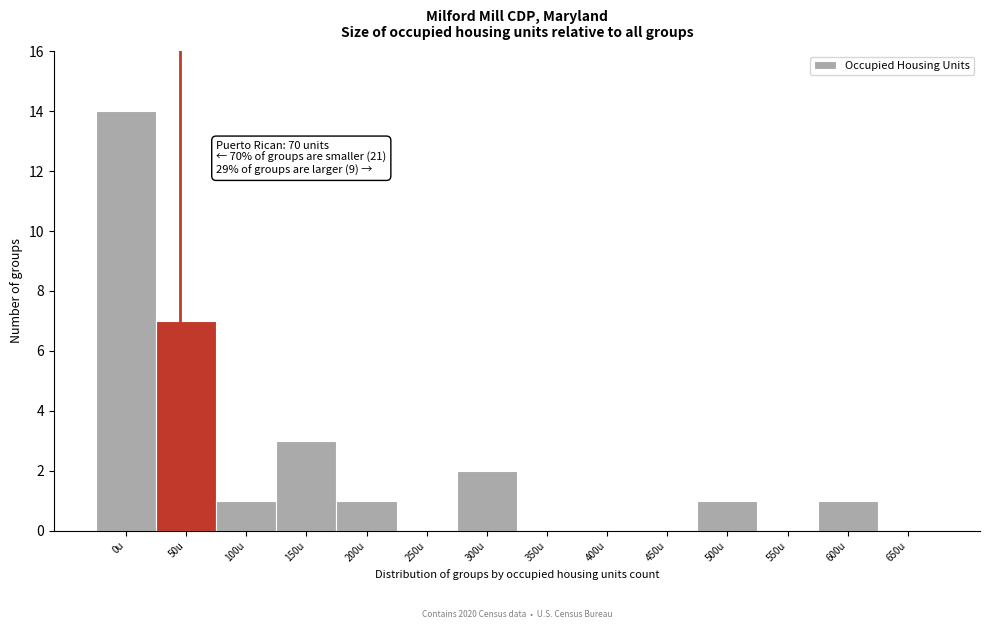

Reading right to left, list all the values displayed in this chart.

650u=0	600u=1	550u=0	500u=1	450u=0	400u=0	350u=0	300u=2	250u=0	200u=1	150u=3	100u=1	50u=7	0u=14